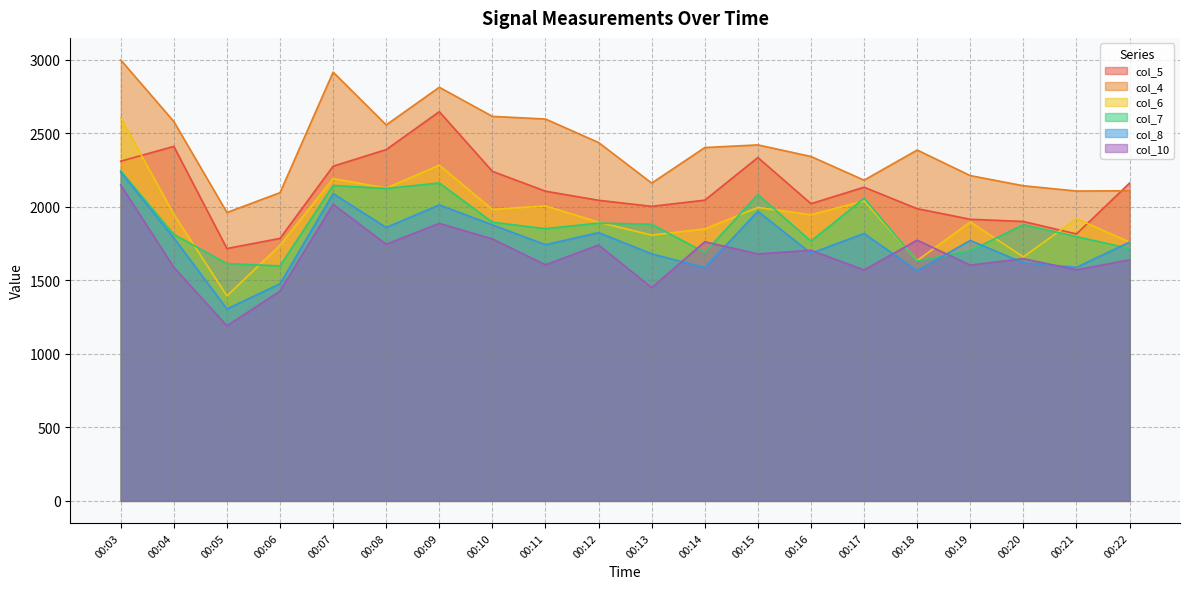

Reading left to right, transcribe all the data shown in this chart.

col_5: 2311	2412	1717	1786	2277	2390	2648	2242	2107	2045	2004	2046	2336	2022	2134	1988	1916	1901	1816	2162
col_4: 3000	2581	1962	2097	2917	2558	2814	2616	2598	2438	2162	2404	2422	2343	2182	2387	2213	2144	2108	2110
col_6: 2607	1950	1395	1739	2193	2128	2284	1983	2007	1896	1808	1851	1996	1947	2041	1635	1898	1660	1920	1761
col_7: 2245	1813	1614	1599	2146	2126	2163	1896	1852	1890	1882	1690	2084	1767	2059	1632	1702	1879	1798	1717
col_8: 2237	1789	1306	1477	2091	1860	2014	1878	1743	1825	1681	1587	1970	1685	1819	1566	1772	1620	1589	1761
col_10: 2149	1589	1191	1427	2018	1746	1888	1782	1606	1741	1451	1763	1680	1705	1571	1774	1604	1648	1572	1640